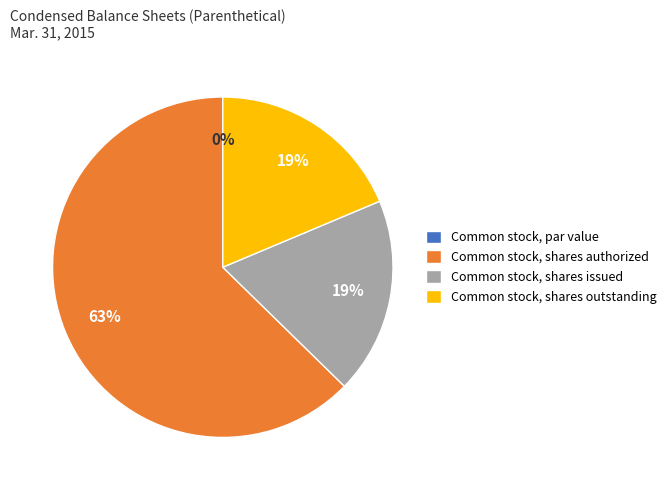

Is Common stock, shares authorized the majority of the pie?

Yes